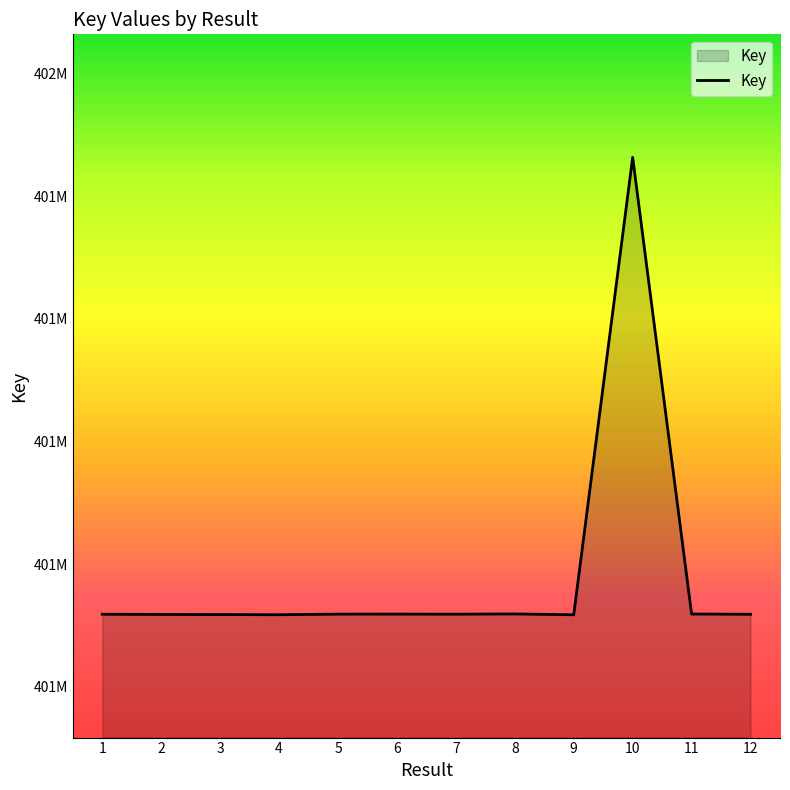

List the labels in order of value, smallest first.

9, 4, 3, 2, 12, 1, 7, 5, 6, 11, 8, 10